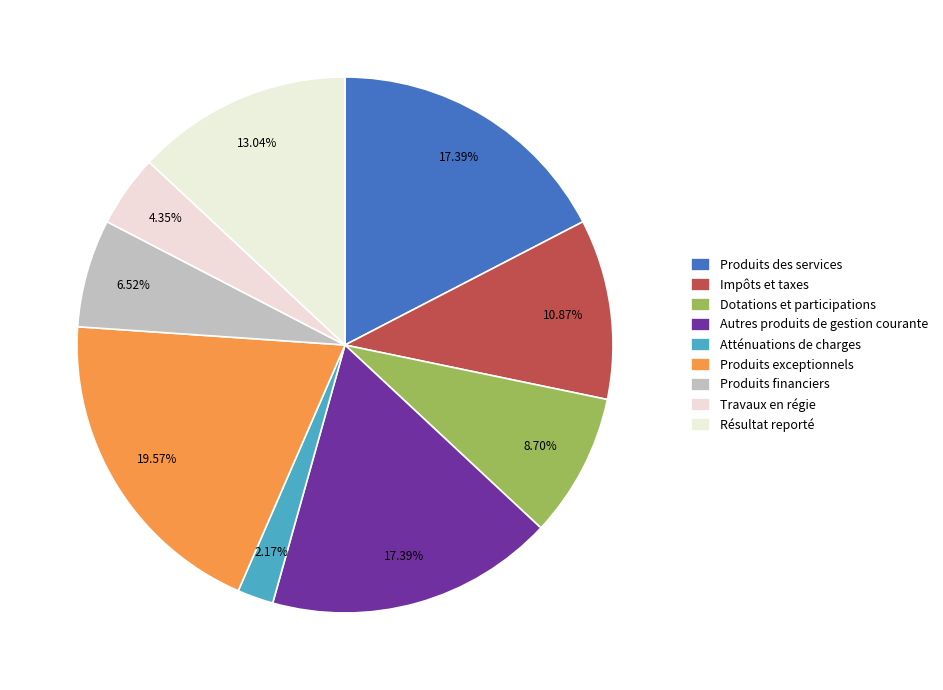

How many segments does this pie chart have?

9